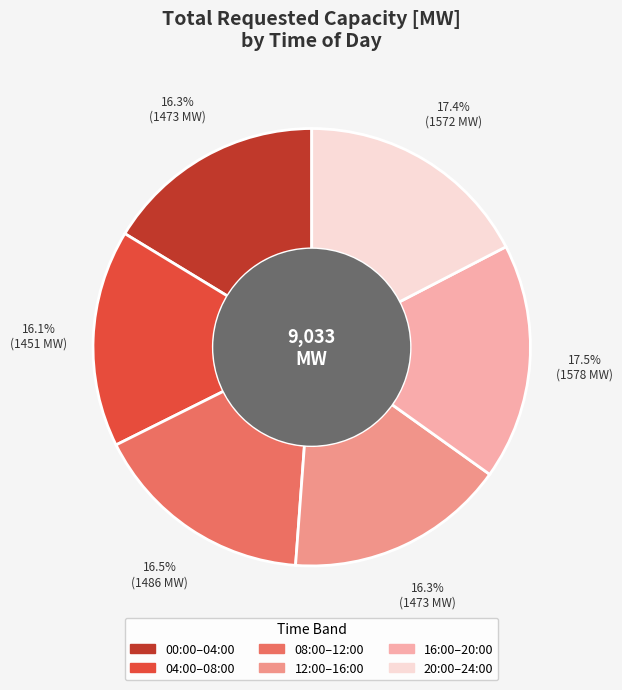

Does any single category account for the majority?

No